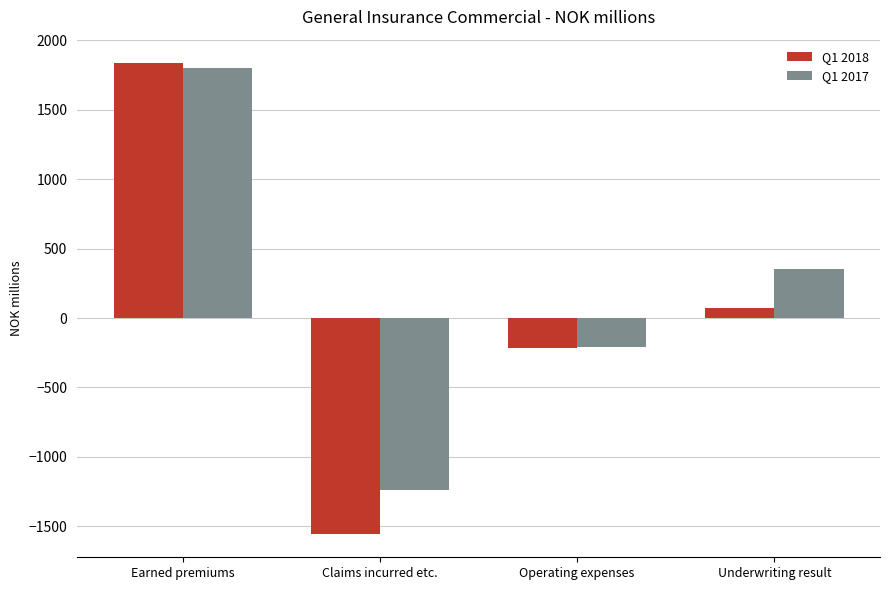

Which series has the largest range (max minus min)?

Q1 2018